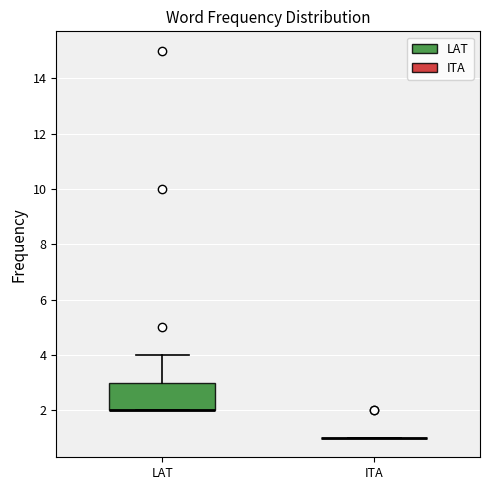

Where is the upper edge of the box for LAT on the y-axis? The values are not printed on the chart, so give them approximately, as read against the axis.

3